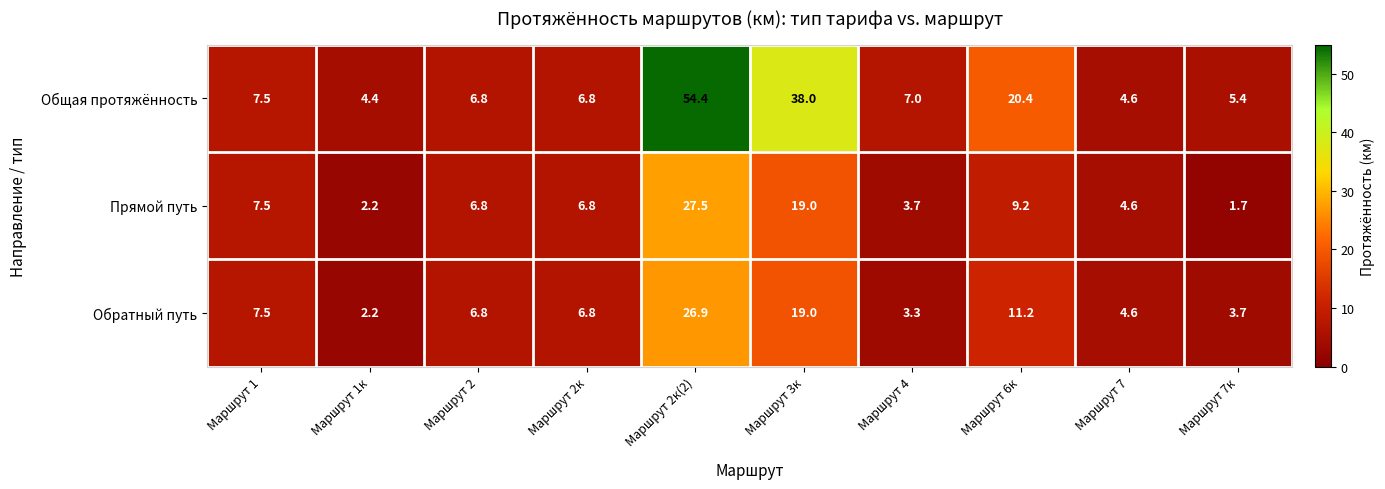

At which category is the sum across all series the highest?

Маршрут 2к(2)